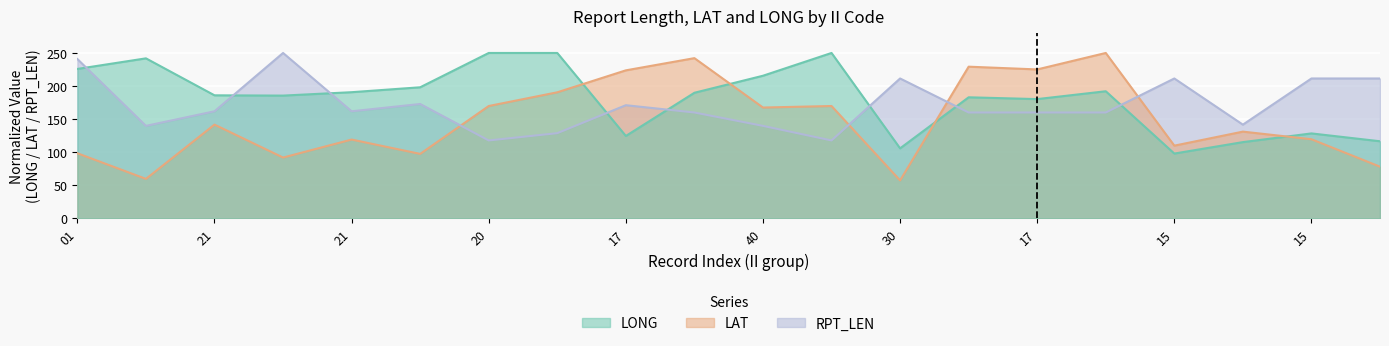

How many data points does each series have?

20